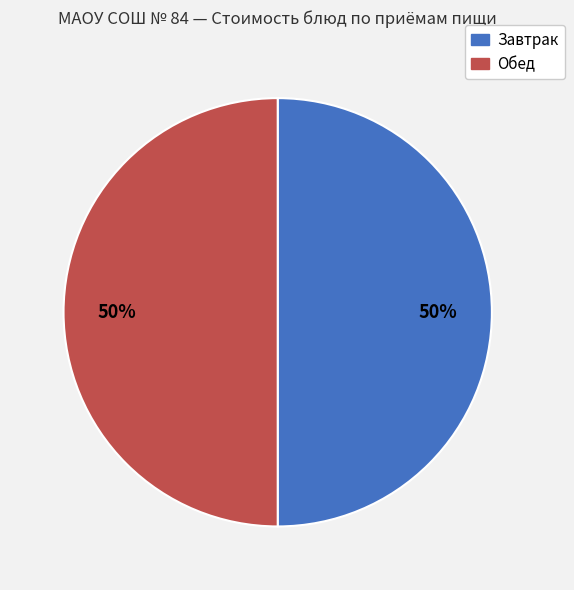

To the nearest percent, what is the average slice percentage?

50%